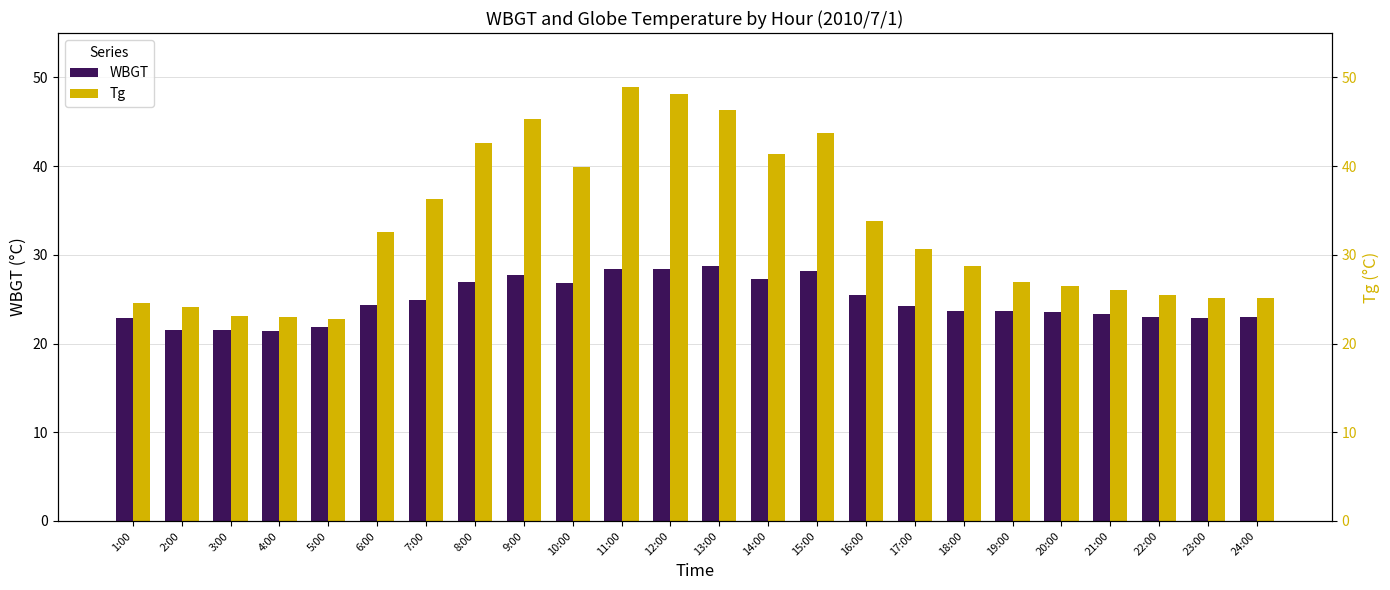

Which has a higher value, 2:00 or 19:00?

19:00